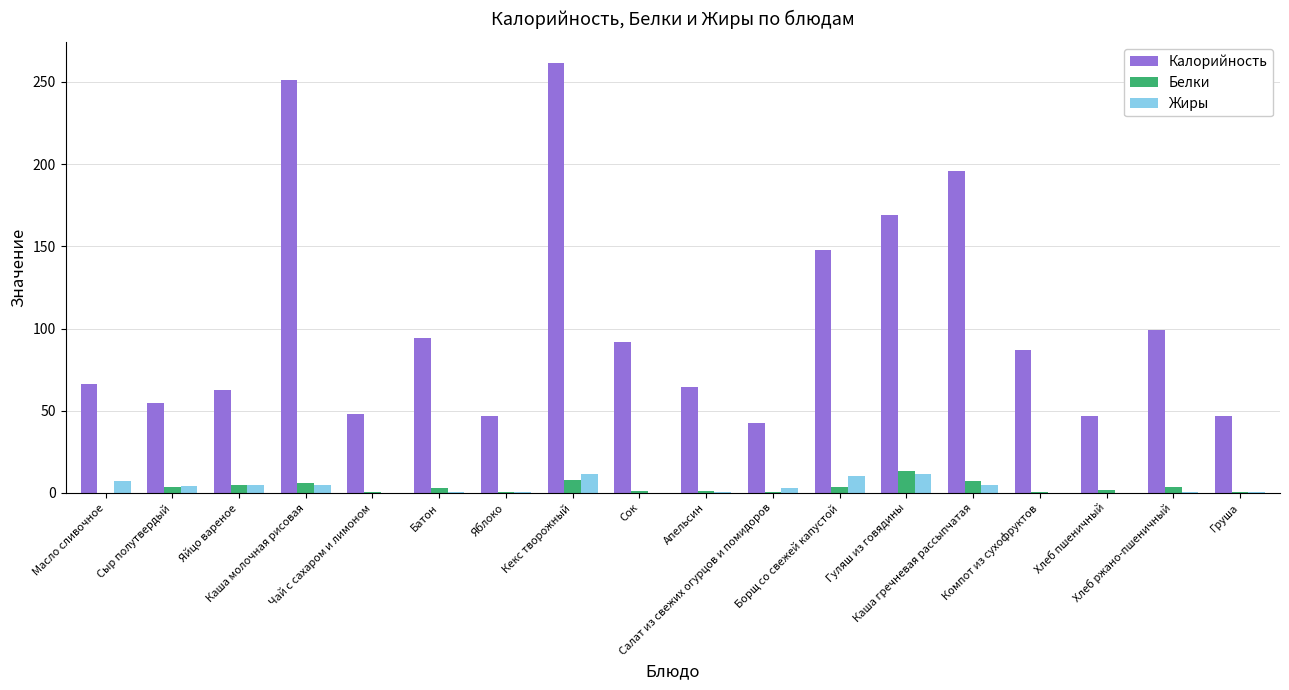

The value of Жиры at Хлеб пшеничный is 0.2. True or false?

True